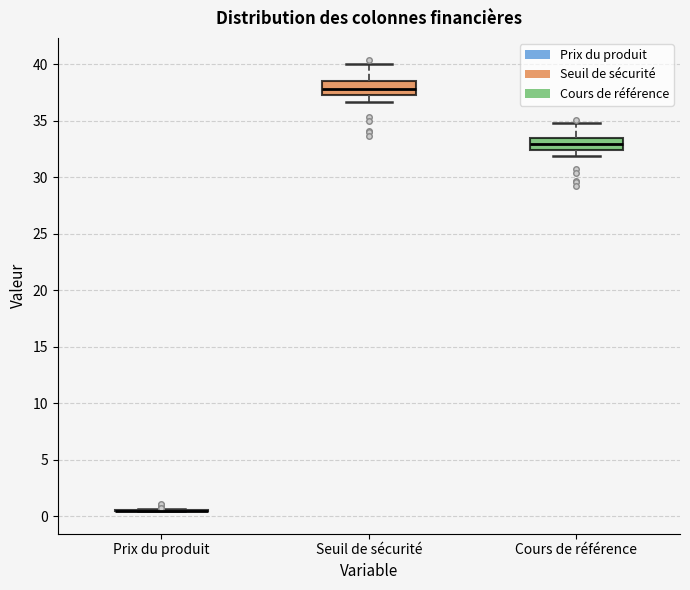

Reading left to right, read every box against the y-axis: the position of its median line, the range the box covers, and the ends of its whiskers. The values are not printed on the chart, so give them approximately, as read against the axis.

Prix du produit: box collapsed to a line at 0.5, whiskers 0.5 to 0.5
Seuil de sécurité: median 38.0, box 37.5 to 38.5, whiskers 36.5 to 40.0
Cours de référence: median 33.0, box 32.5 to 33.5, whiskers 32.0 to 35.0